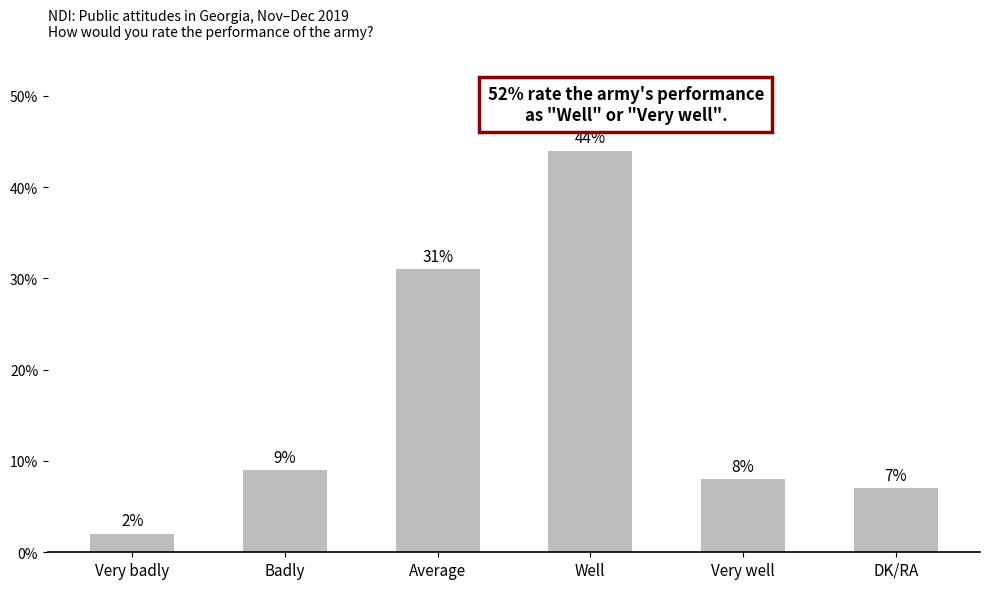

Is it true that the value at DK/RA is 4?

False